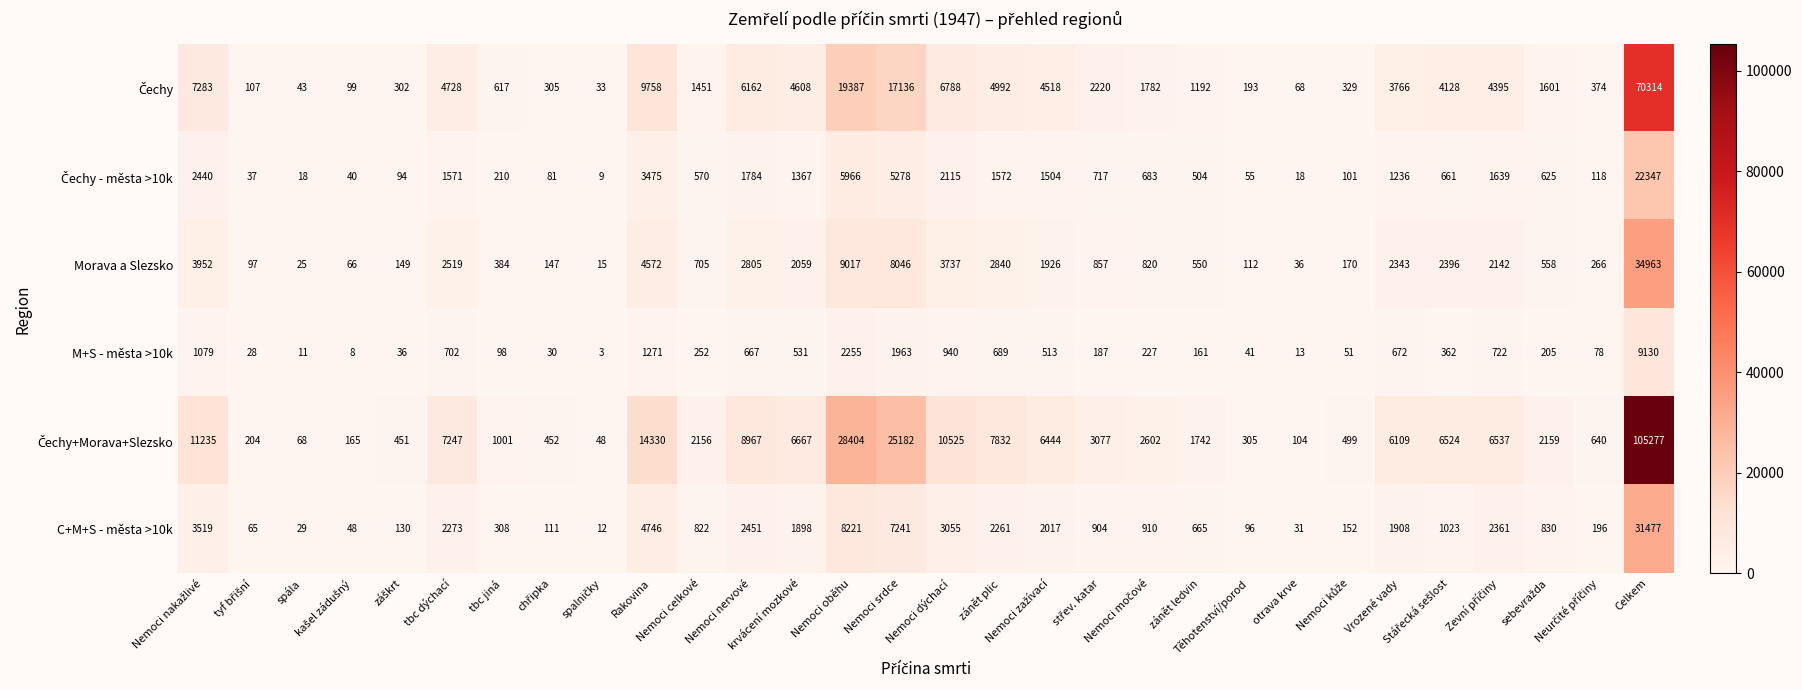

What is the difference between the maximum and minimum values in the C+M+S - města >10k series?

31465